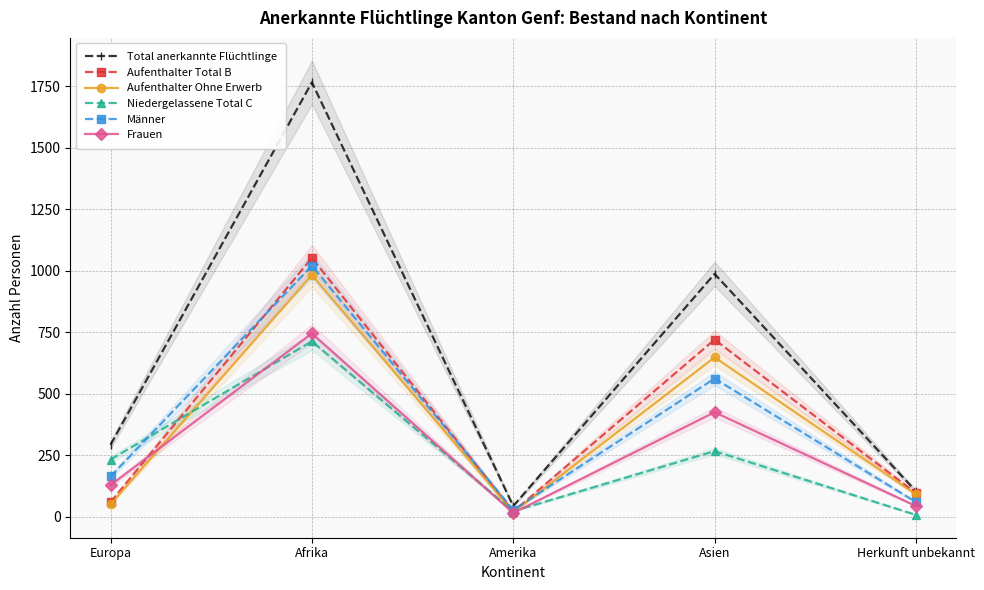

What is the approximate value of Aufenthalter Total B at Asien, to the nearest 10?

720